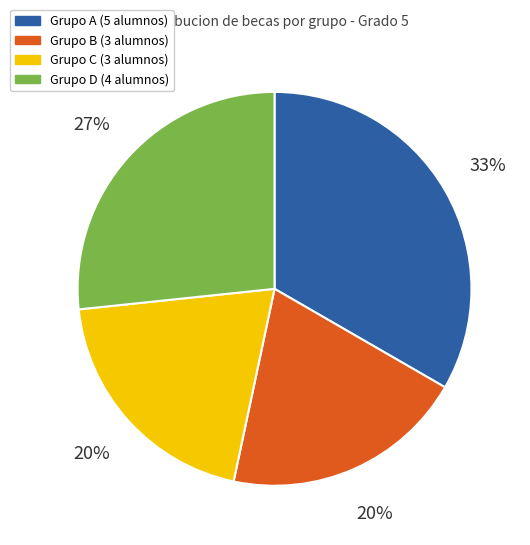

To the nearest percent, what is the combined percentage of Grupo C and Grupo B?

40%